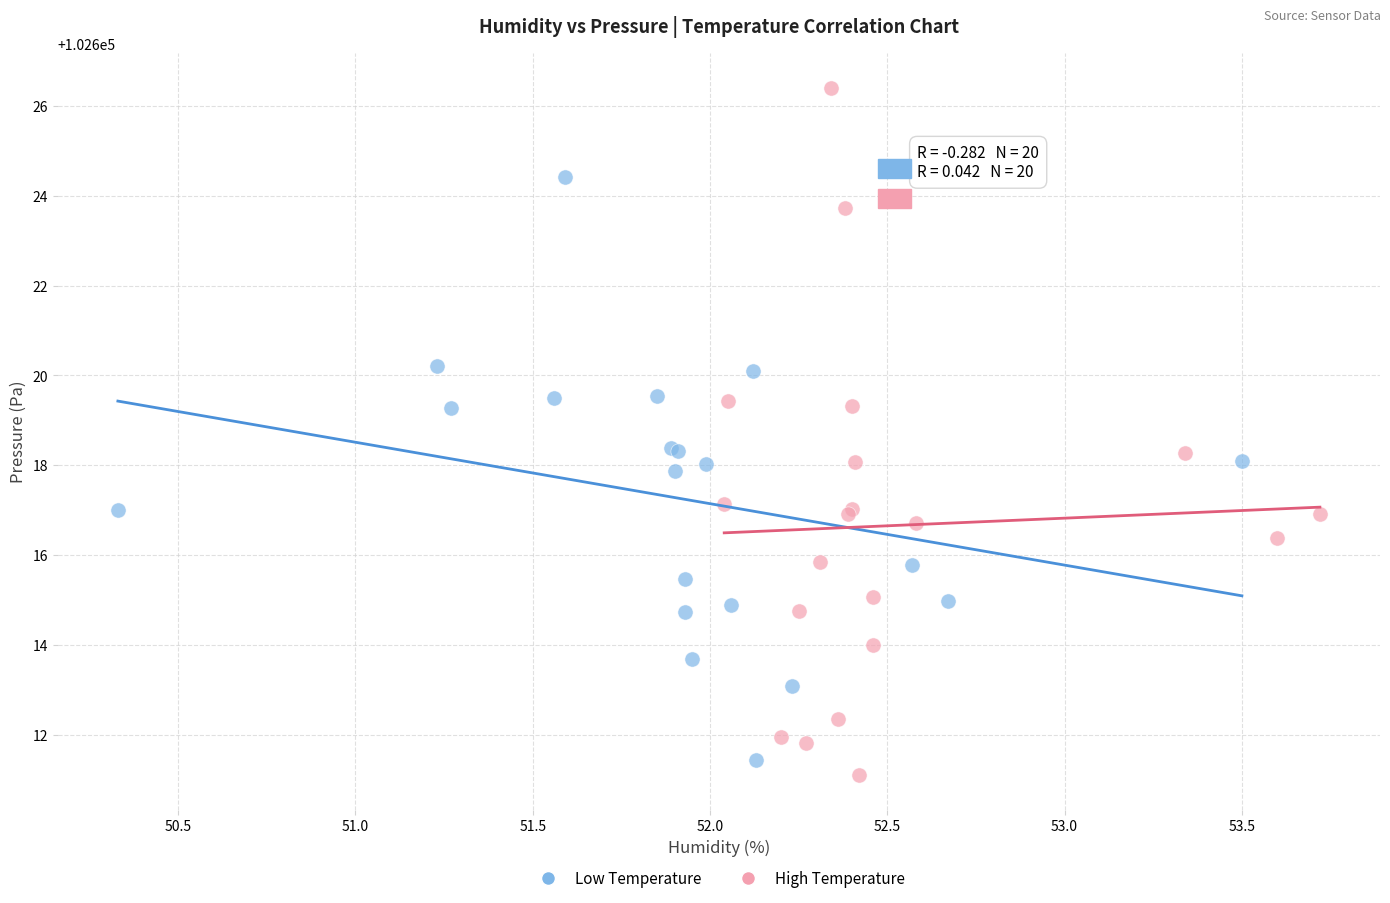

What are all the series names shown in the legend?

Low Temperature, High Temperature